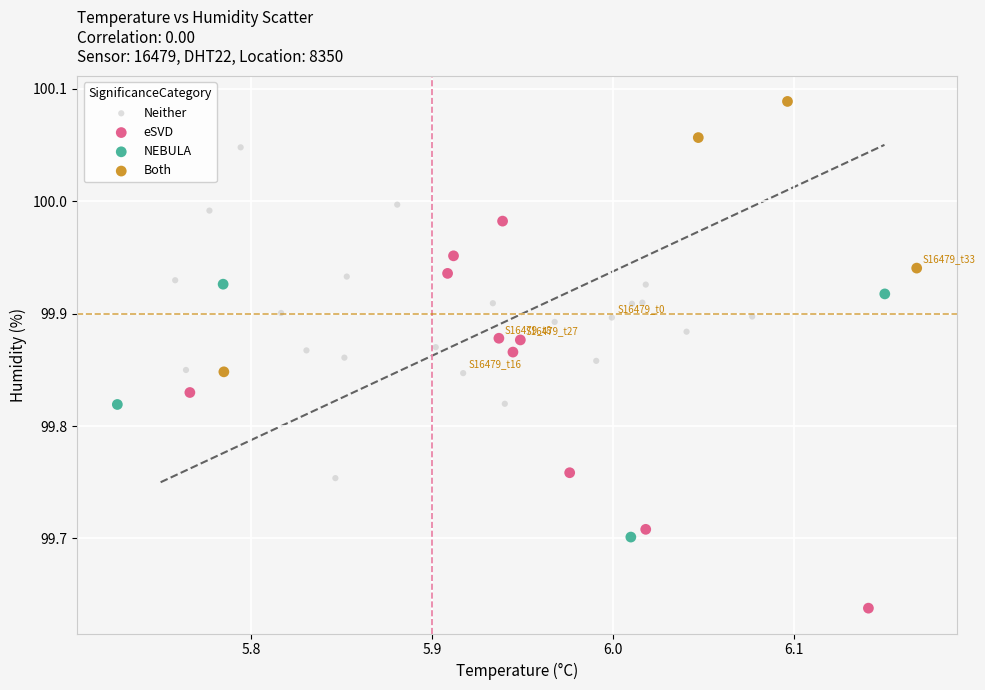

Which series has the largest Y range (max minus min)?

eSVD